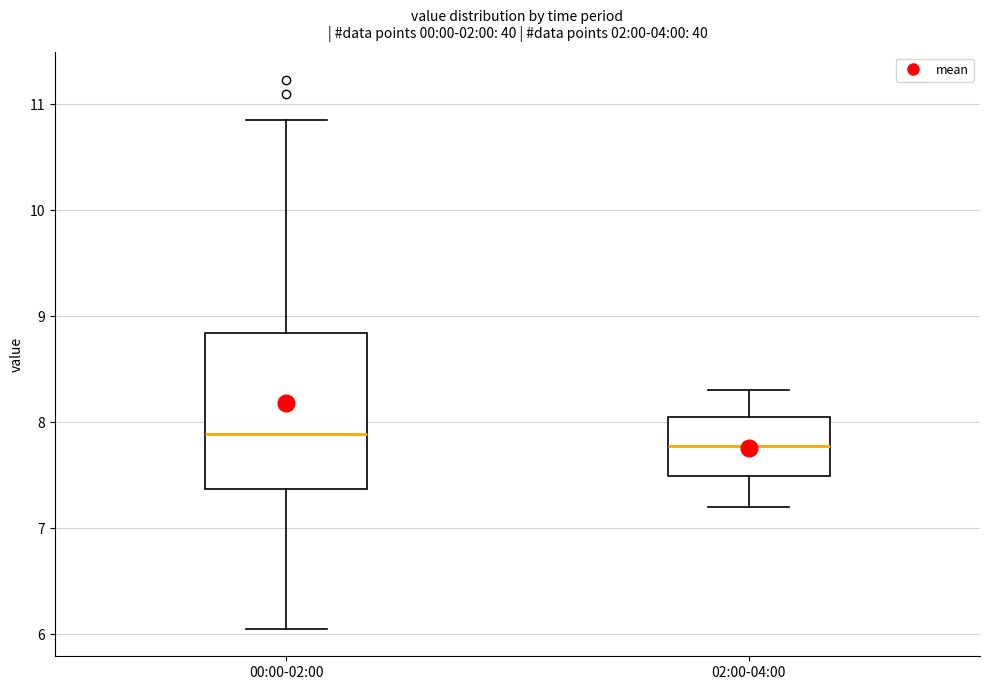

Which box is the tallest, from its lower edge to its upper edge?

00:00-02:00